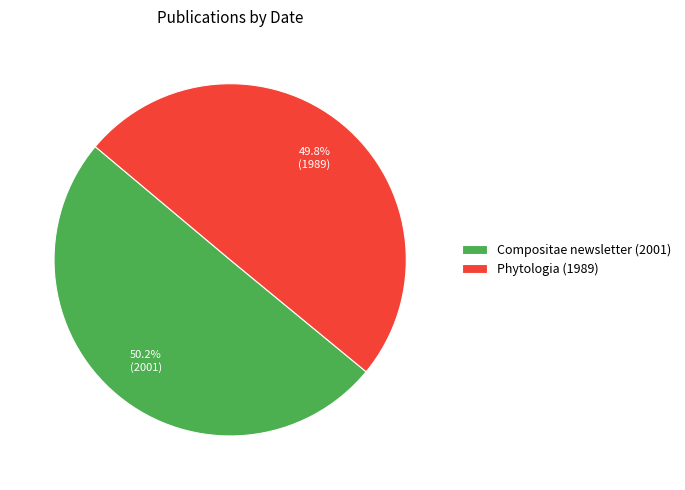

How many slices are in this pie chart?

2